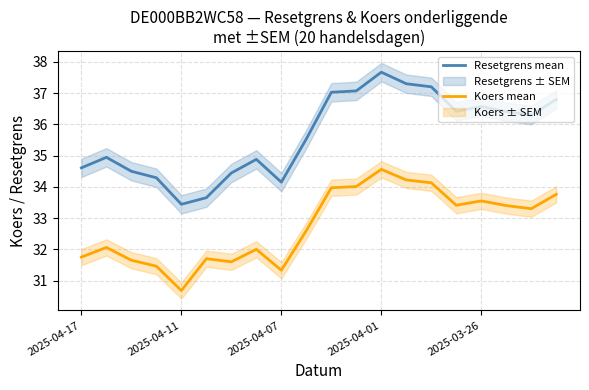

The Koers mean series shows 52.0 at 2025-03-26. True or false?

False